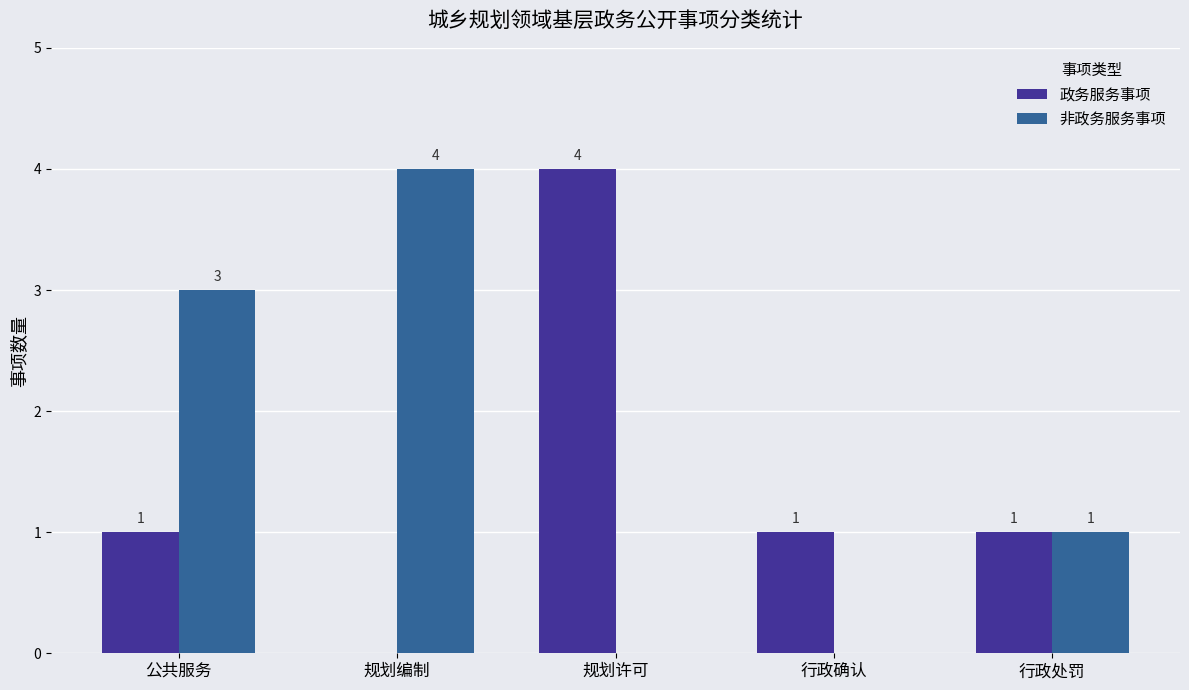

Reading left to right, extract all data points from this chart.

政务服务事项: 1	0	4	1	1
非政务服务事项: 3	4	0	0	1